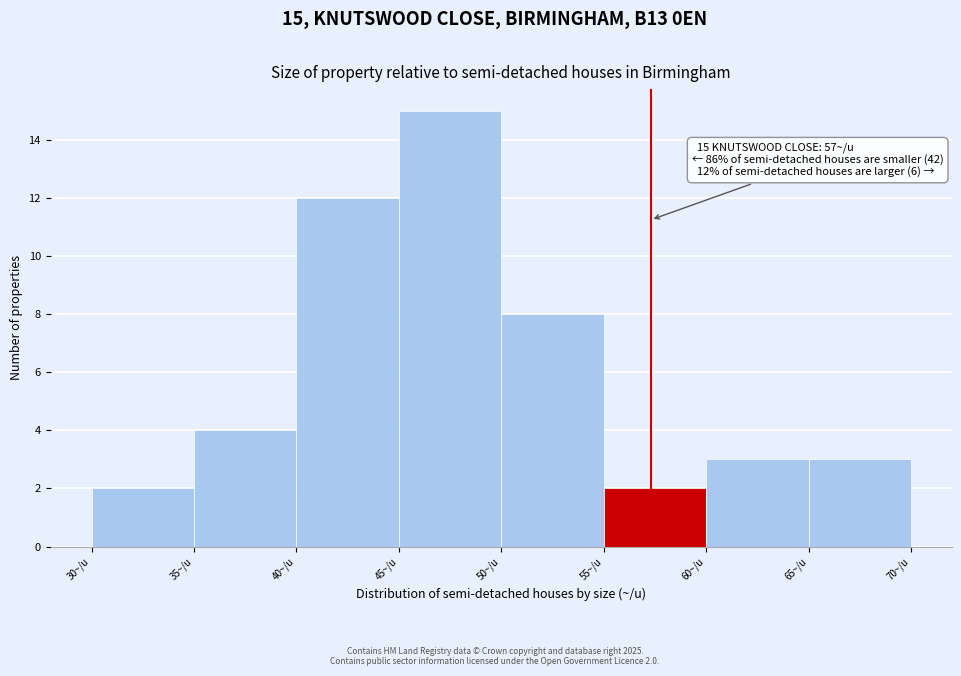

Which range on the x-axis has the tallest bar?

45 to 50